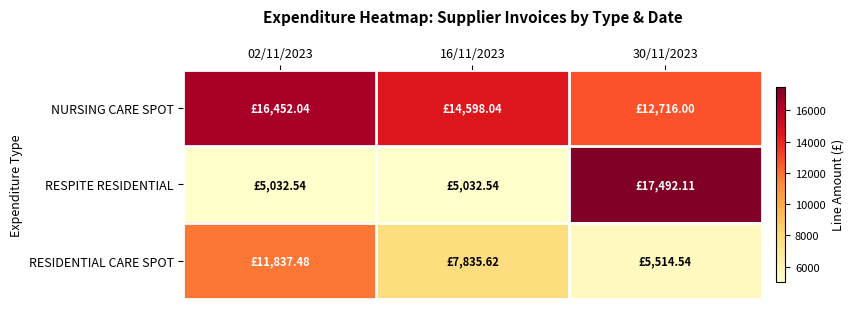

Reading left to right, what are all the values shown in this chart?

NURSING CARE SPOT: 02/11/2023=16452.0	16/11/2023=14598.0	30/11/2023=12716.0
RESPITE RESIDENTIAL: 02/11/2023=5032.5	16/11/2023=5032.5	30/11/2023=17492.1
RESIDENTIAL CARE SPOT: 02/11/2023=11837.5	16/11/2023=7835.6	30/11/2023=5514.5